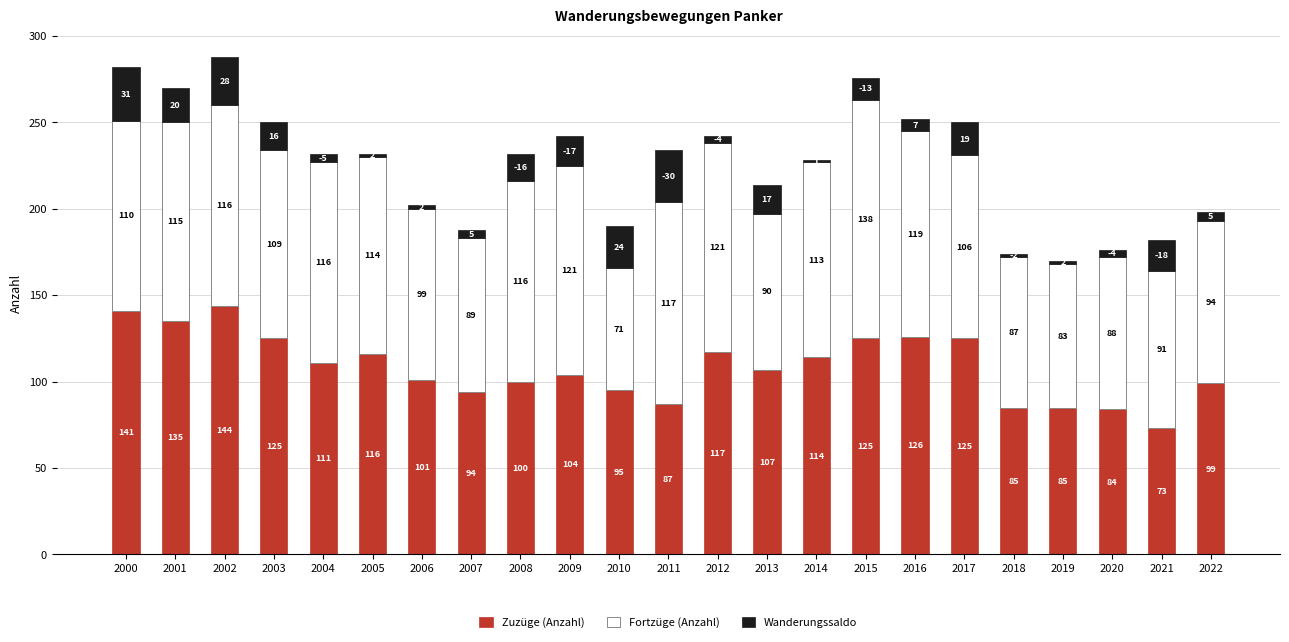

What is the approximate value of Zuzüge (Anzahl) at 2011?

87